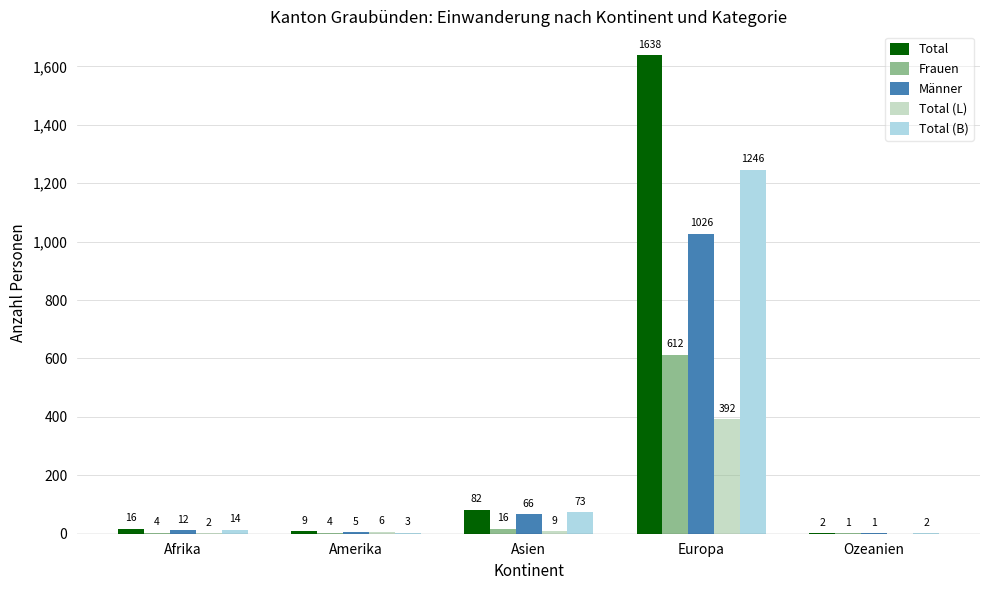

How many data points does each series have?

5